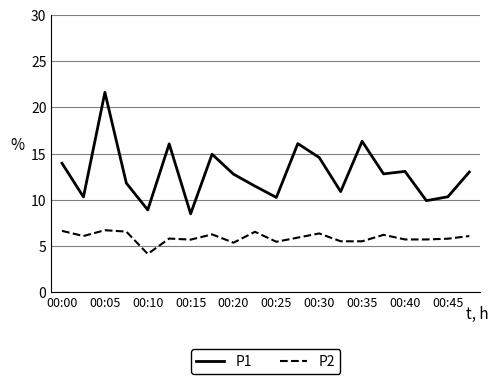

List the series in order of their peak value, highest first.

P1, P2